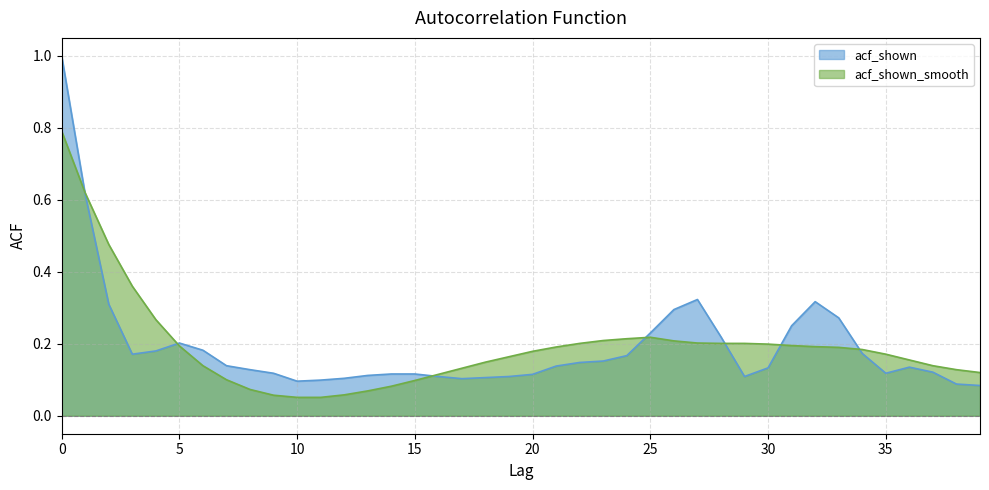

Which series has the widest spread of values?

acf_shown